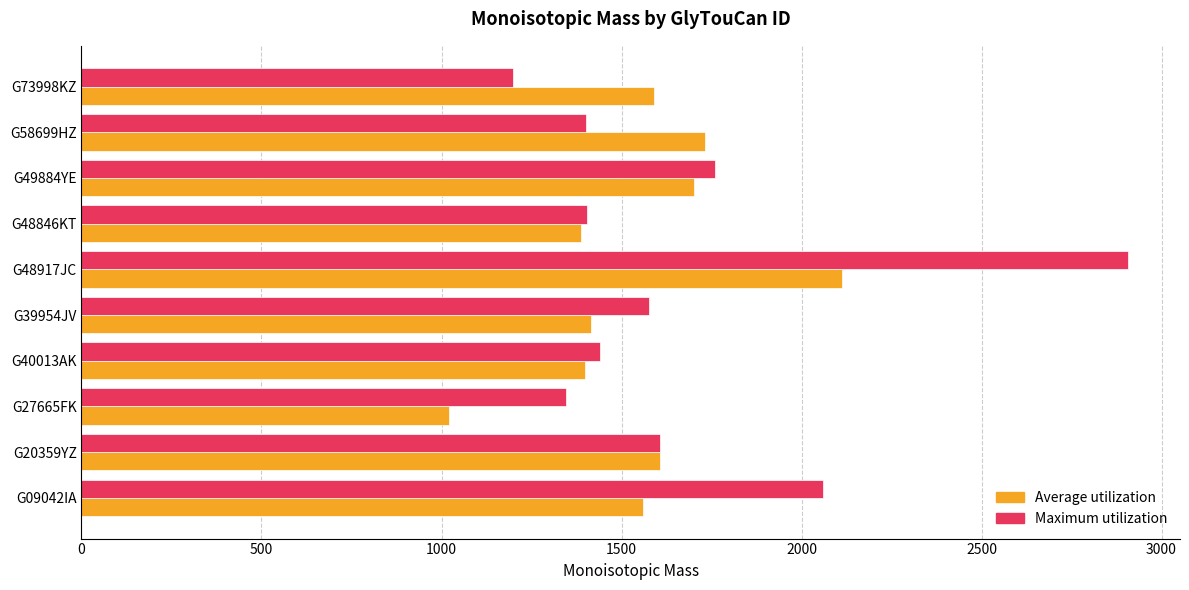

Which series has the largest range (max minus min)?

Maximum utilization